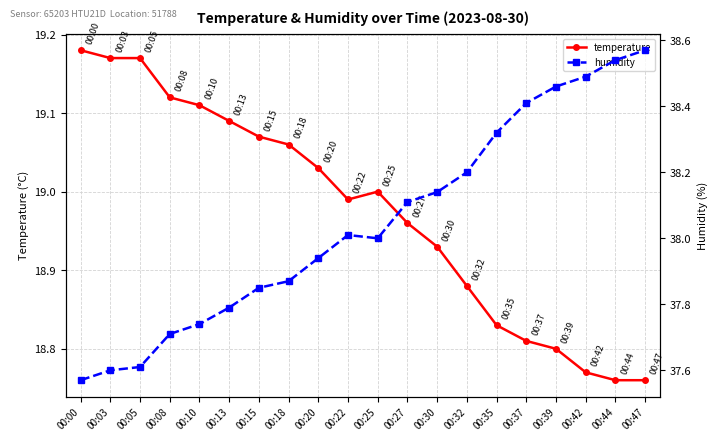

Rank the series by their maximum value, from lowest to highest.

temperature, humidity